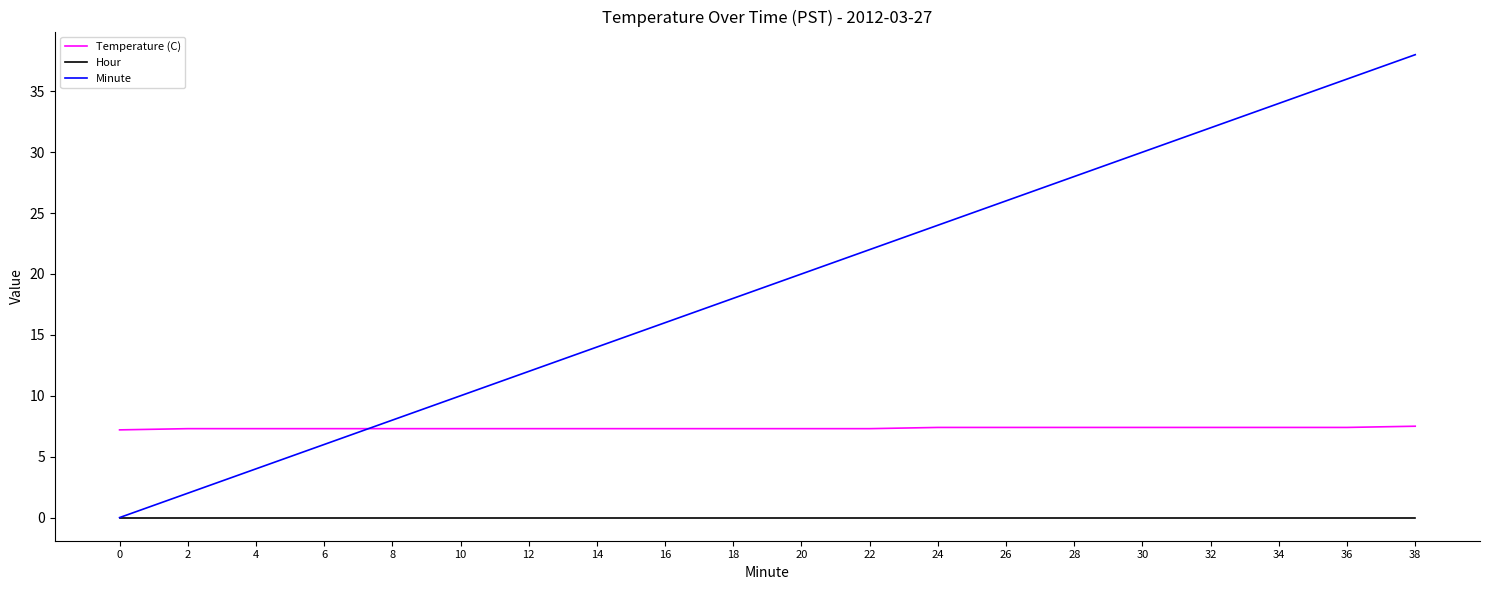

At which category is the sum across all series the highest?

38